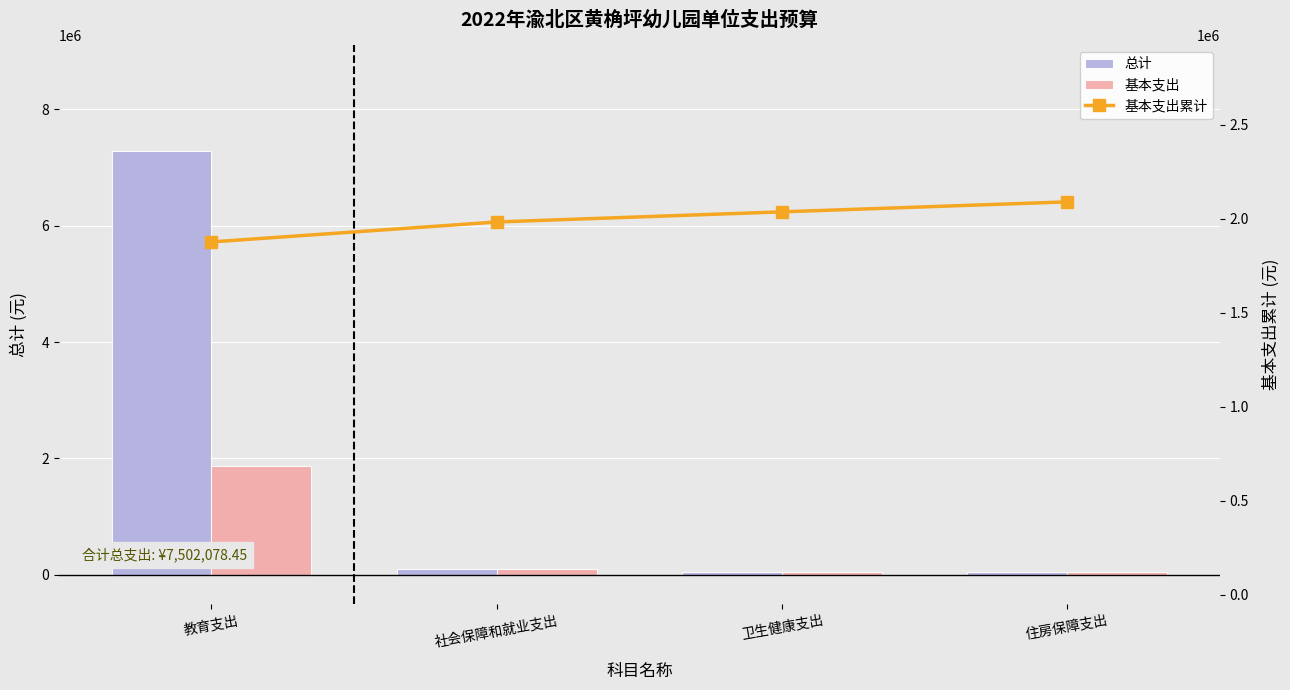

The value of 基本支出累计 at 教育支出 is 1877149.1. True or false?

True